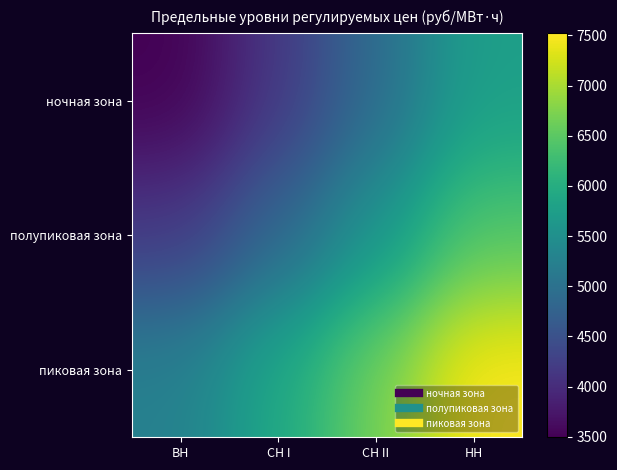

Reading right to left, list all the values displayed in this chart.

ночная зона: НН=5757.3	СН II=4897.4	СН I=4153.1	ВН=3495.7
полупиковая зона: НН=6439.5	СН II=5579.6	СН I=4835.2	ВН=4177.9
пиковая зона: НН=7520.3	СН II=6660.4	СН I=5916.1	ВН=5258.7